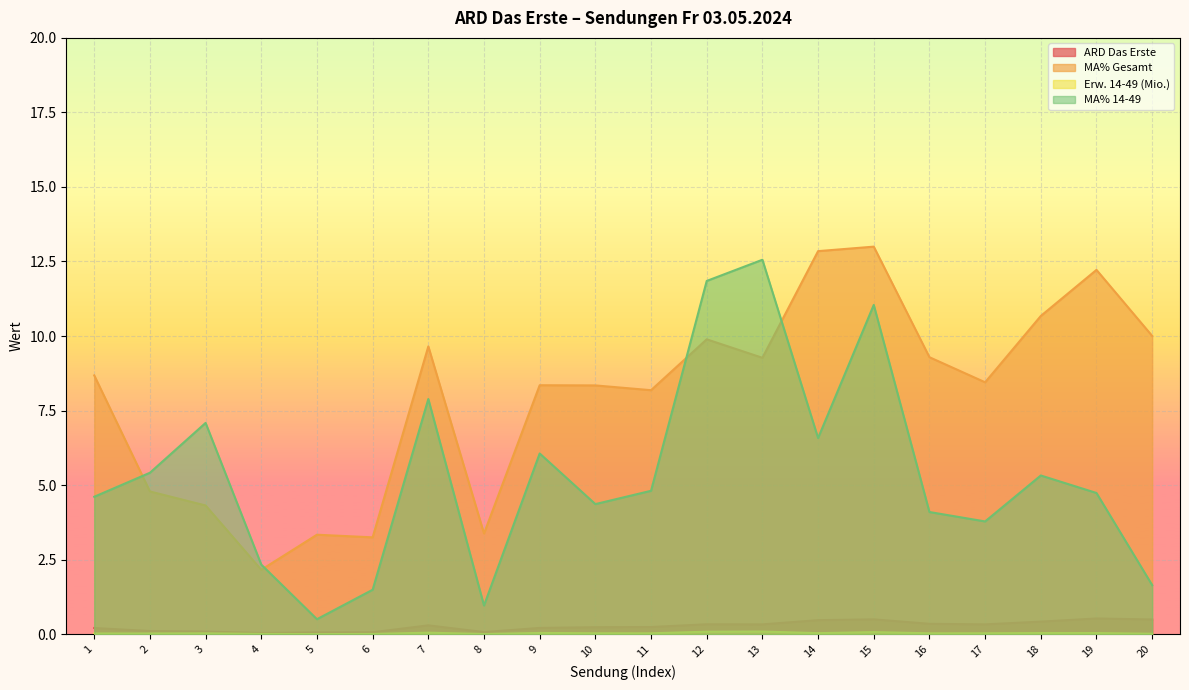

What is the sum of all ARD Das Erste values?

5.3